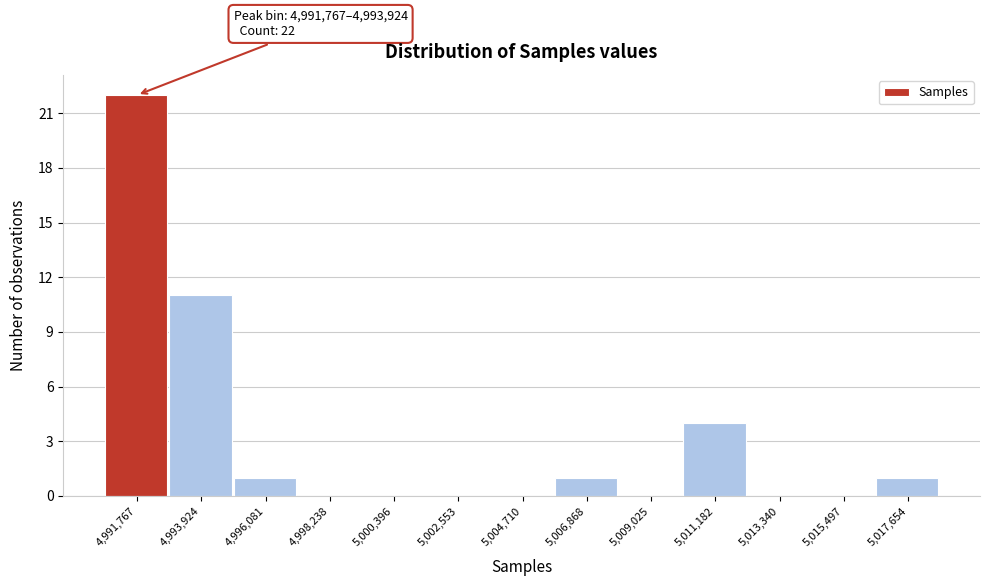

Reading right to left, what are all the values shown in this chart?

5,017,654=1	5,015,497=0	5,013,340=0	5,011,182=4	5,009,025=0	5,006,868=1	5,004,710=0	5,002,553=0	5,000,396=0	4,998,238=0	4,996,081=1	4,993,924=11	4,991,767=22